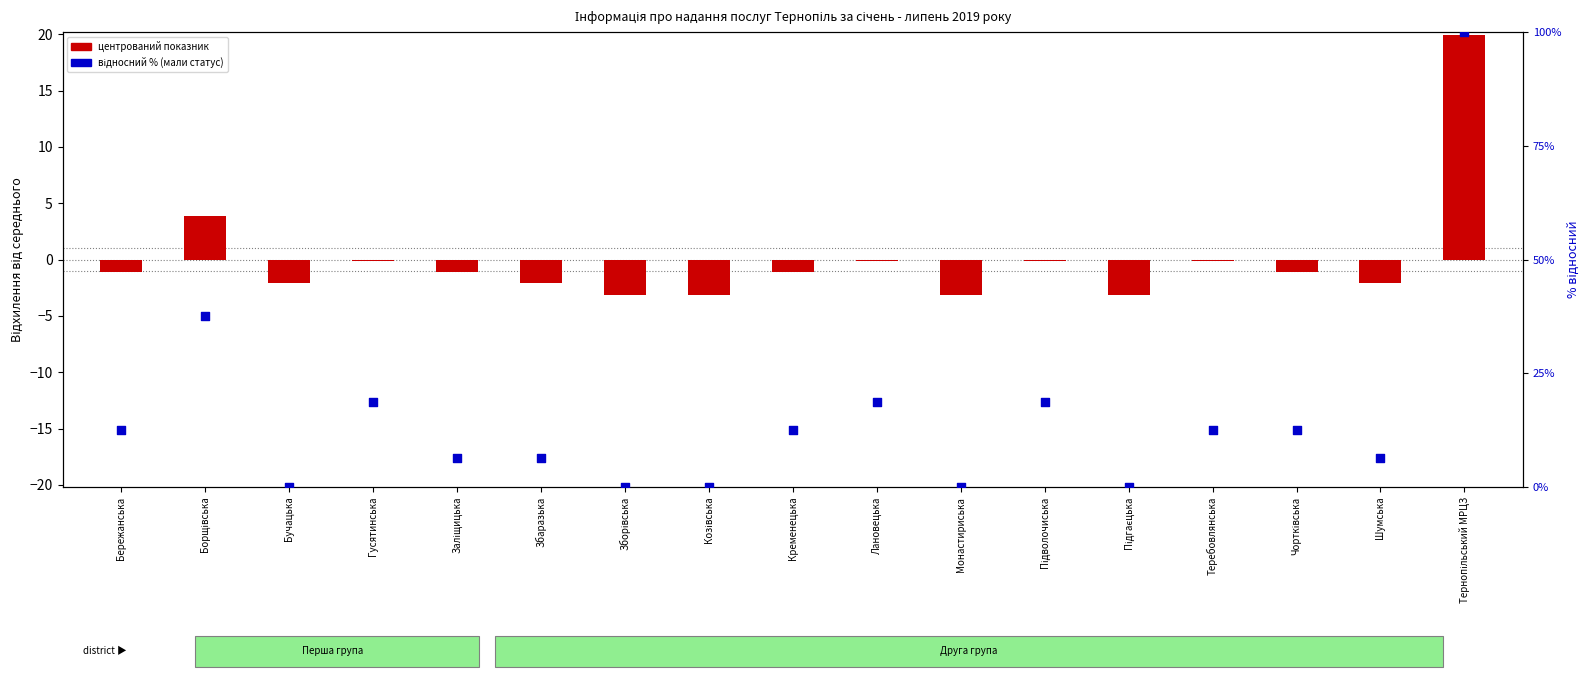

Which series has the largest total across all categories?

Мали статус безробітного (%)